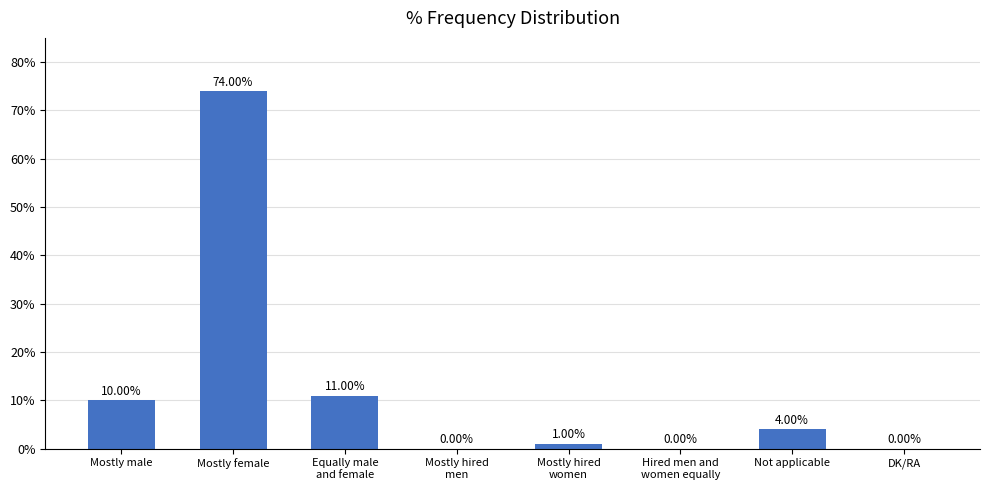

Reading right to left, extract all data points from this chart.

DK/RA=0	Not applicable=4	Hired men and
women equally=0	Mostly hired
women=1	Mostly hired
men=0	Equally male
and female=11	Mostly female=74	Mostly male=10